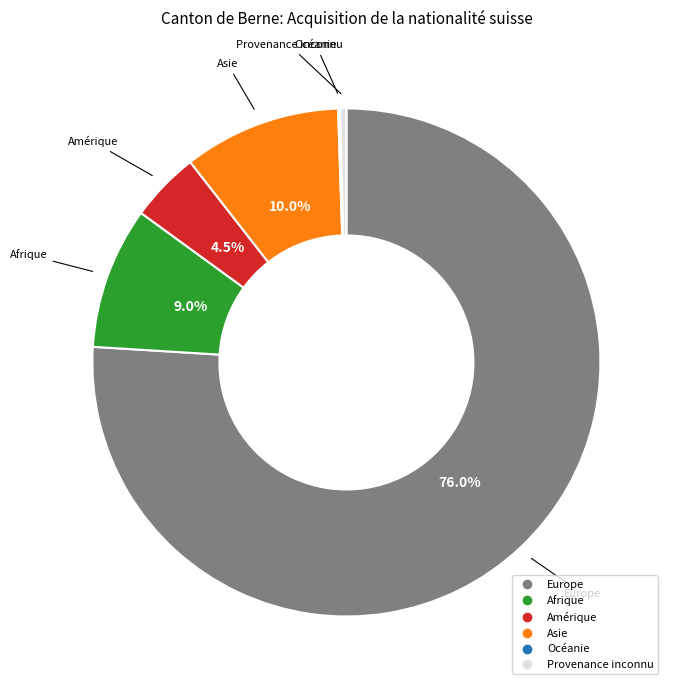

To the nearest percent, what is the difference between the largest and smallest slice percentages?

76%